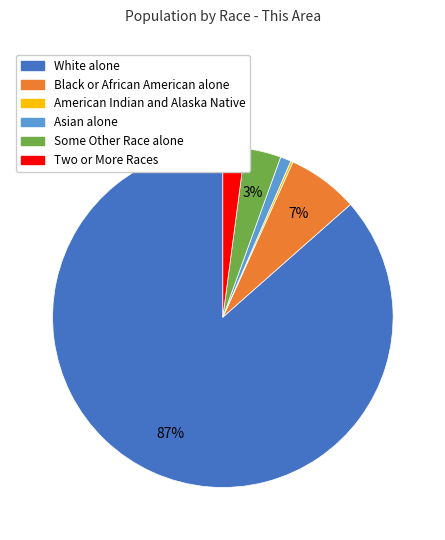

Combined, do Two or More Races and Some Other Race alone account for over 50%?

No